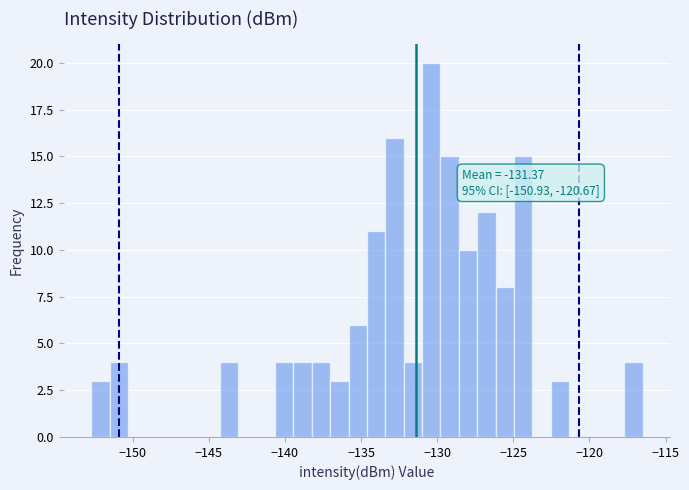

Read against the x-axis, roughly where is the centre of the tallest bar?

-130.5